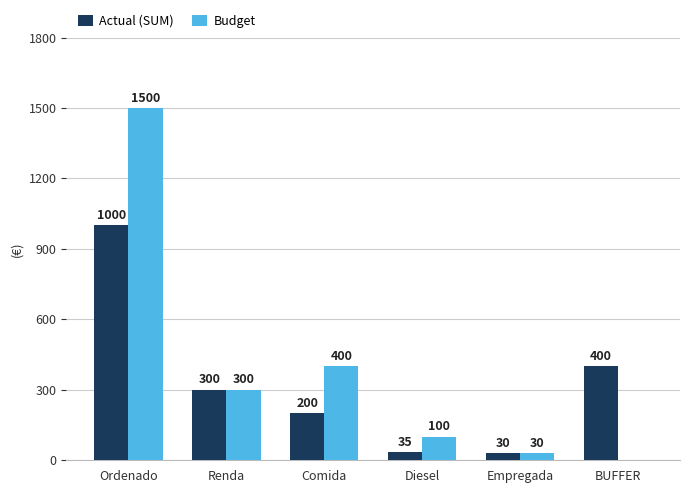

What is the total value across all series at Diesel?

135